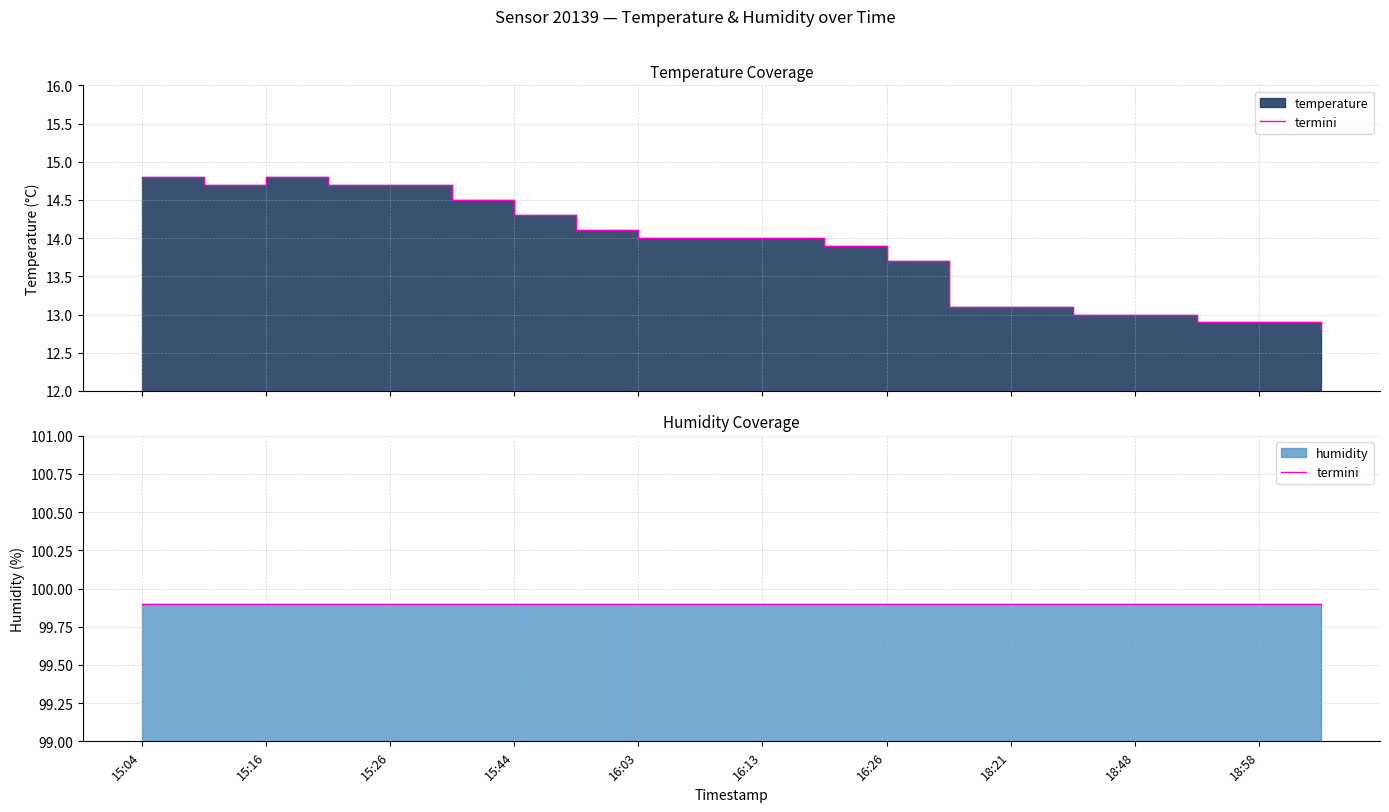

Which category has the lowest value across all series?

19:03